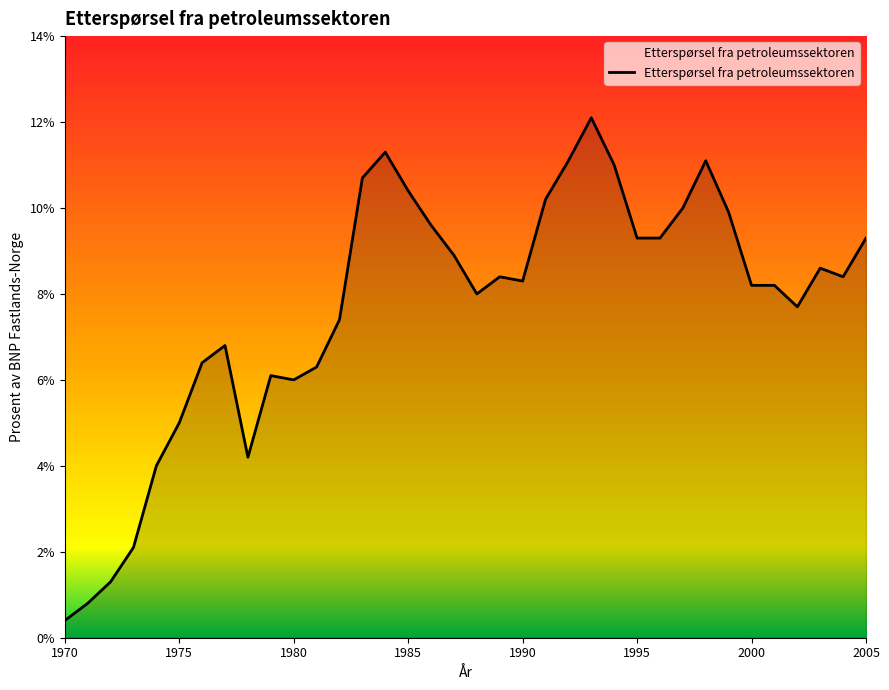

What is the greatest value displayed?

12.1